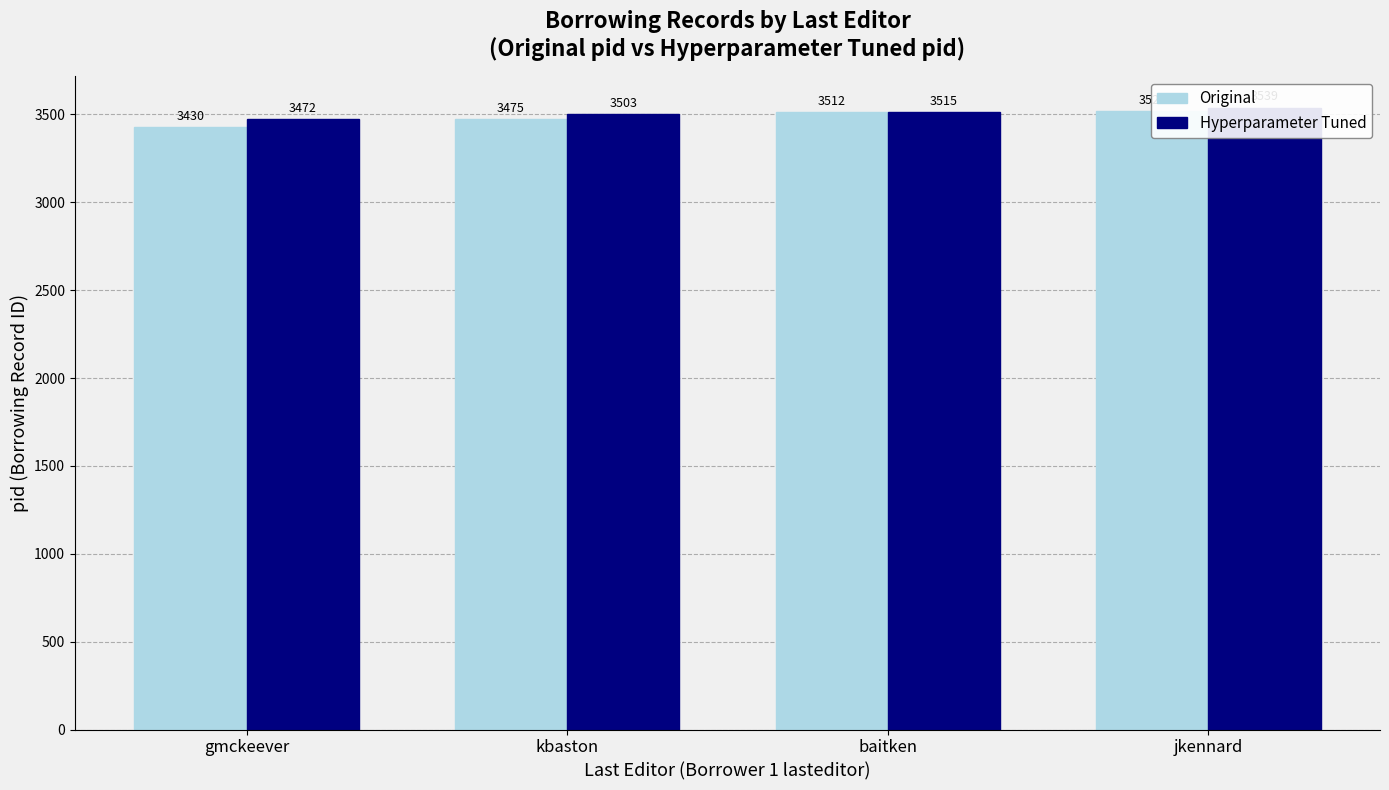

How many data points in Hyperparameter Tuned are less than 3515?

2